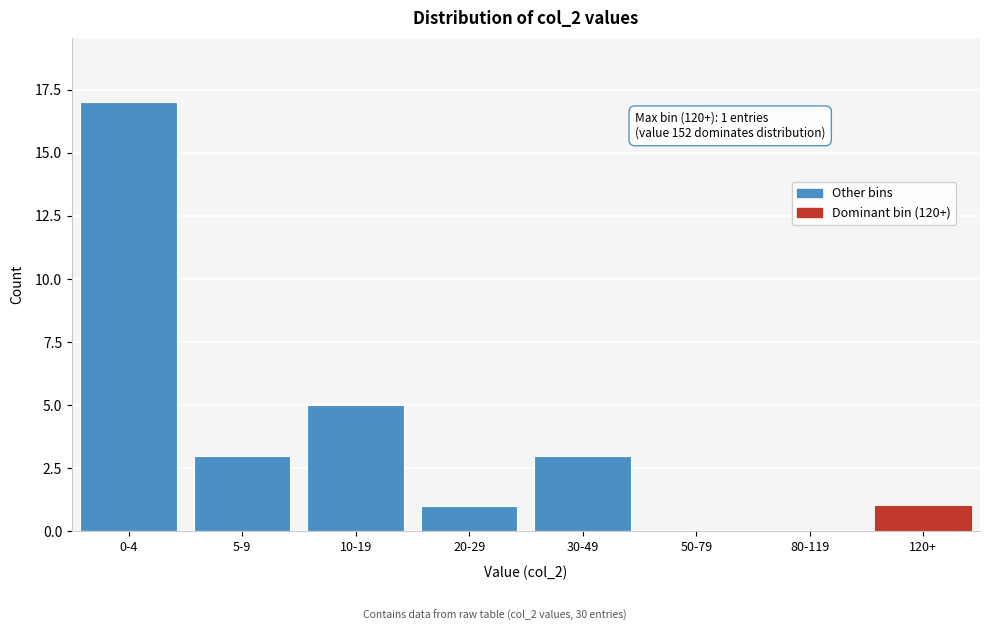

Reading left to right, list all the values displayed in this chart.

0-4=17	5-9=3	10-19=5	20-29=1	30-49=3	50-79=0	80-119=0	120+=1